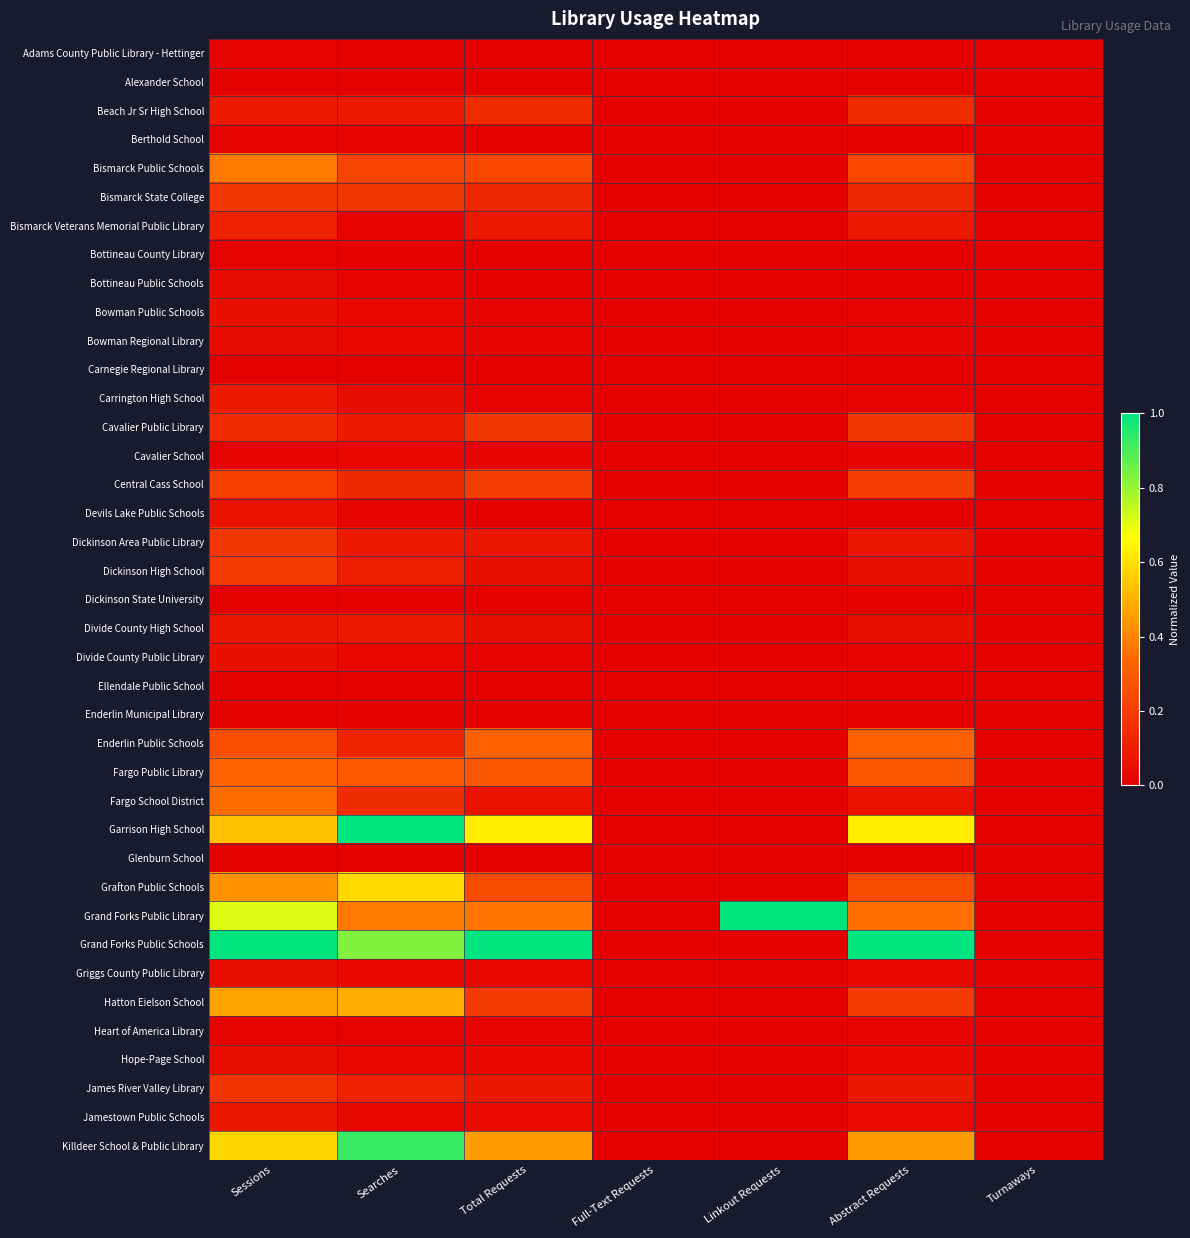

Reading right to left, extract all data points from this chart.

Adams County Public Library - Hettinger: Turnaways=0.0	Abstract Requests=0.0	Linkout Requests=0.0	Full-Text Requests=0.0	Total Requests=0.0	Searches=0.0	Sessions=0.0
Alexander School: Turnaways=0.0	Abstract Requests=0.0	Linkout Requests=0.0	Full-Text Requests=0.0	Total Requests=0.0	Searches=0.0	Sessions=0.0
Beach Jr Sr High School: Turnaways=0.0	Abstract Requests=0.1	Linkout Requests=0.0	Full-Text Requests=0.0	Total Requests=0.1	Searches=0.1	Sessions=0.1
Berthold School: Turnaways=0.0	Abstract Requests=0.0	Linkout Requests=0.0	Full-Text Requests=0.0	Total Requests=0.0	Searches=0.0	Sessions=0.0
Bismarck Public Schools: Turnaways=0.0	Abstract Requests=0.2	Linkout Requests=0.0	Full-Text Requests=0.0	Total Requests=0.2	Searches=0.2	Sessions=0.4
Bismarck State College: Turnaways=0.0	Abstract Requests=0.1	Linkout Requests=0.0	Full-Text Requests=0.0	Total Requests=0.1	Searches=0.2	Sessions=0.2
Bismarck Veterans Memorial Public Library: Turnaways=0.0	Abstract Requests=0.1	Linkout Requests=0.0	Full-Text Requests=0.0	Total Requests=0.1	Searches=0.0	Sessions=0.1
Bottineau County Library: Turnaways=0.0	Abstract Requests=0.0	Linkout Requests=0.0	Full-Text Requests=0.0	Total Requests=0.0	Searches=0.0	Sessions=0.0
Bottineau Public Schools: Turnaways=0.0	Abstract Requests=0.0	Linkout Requests=0.0	Full-Text Requests=0.0	Total Requests=0.0	Searches=0.0	Sessions=0.0
Bowman Public Schools: Turnaways=0.0	Abstract Requests=0.0	Linkout Requests=0.0	Full-Text Requests=0.0	Total Requests=0.0	Searches=0.0	Sessions=0.1
Bowman Regional Library: Turnaways=0.0	Abstract Requests=0.0	Linkout Requests=0.0	Full-Text Requests=0.0	Total Requests=0.0	Searches=0.0	Sessions=0.0
Carnegie Regional Library: Turnaways=0.0	Abstract Requests=0.0	Linkout Requests=0.0	Full-Text Requests=0.0	Total Requests=0.0	Searches=0.0	Sessions=0.0
Carrington High School: Turnaways=0.0	Abstract Requests=0.0	Linkout Requests=0.0	Full-Text Requests=0.0	Total Requests=0.0	Searches=0.0	Sessions=0.1
Cavalier Public Library: Turnaways=0.0	Abstract Requests=0.2	Linkout Requests=0.0	Full-Text Requests=0.0	Total Requests=0.2	Searches=0.1	Sessions=0.1
Cavalier School: Turnaways=0.0	Abstract Requests=0.0	Linkout Requests=0.0	Full-Text Requests=0.0	Total Requests=0.0	Searches=0.0	Sessions=0.0
Central Cass School: Turnaways=0.0	Abstract Requests=0.2	Linkout Requests=0.0	Full-Text Requests=0.0	Total Requests=0.2	Searches=0.1	Sessions=0.2
Devils Lake Public Schools: Turnaways=0.0	Abstract Requests=0.0	Linkout Requests=0.0	Full-Text Requests=0.0	Total Requests=0.0	Searches=0.0	Sessions=0.1
Dickinson Area Public Library: Turnaways=0.0	Abstract Requests=0.1	Linkout Requests=0.0	Full-Text Requests=0.0	Total Requests=0.1	Searches=0.1	Sessions=0.2
Dickinson High School: Turnaways=0.0	Abstract Requests=0.1	Linkout Requests=0.0	Full-Text Requests=0.0	Total Requests=0.1	Searches=0.1	Sessions=0.2
Dickinson State University: Turnaways=0.0	Abstract Requests=0.0	Linkout Requests=0.0	Full-Text Requests=0.0	Total Requests=0.0	Searches=0.0	Sessions=0.0
Divide County High School: Turnaways=0.0	Abstract Requests=0.1	Linkout Requests=0.0	Full-Text Requests=0.0	Total Requests=0.1	Searches=0.1	Sessions=0.1
Divide County Public Library: Turnaways=0.0	Abstract Requests=0.0	Linkout Requests=0.0	Full-Text Requests=0.0	Total Requests=0.0	Searches=0.0	Sessions=0.1
Ellendale Public School: Turnaways=0.0	Abstract Requests=0.0	Linkout Requests=0.0	Full-Text Requests=0.0	Total Requests=0.0	Searches=0.0	Sessions=0.0
Enderlin Municipal Library: Turnaways=0.0	Abstract Requests=0.0	Linkout Requests=0.0	Full-Text Requests=0.0	Total Requests=0.0	Searches=0.0	Sessions=0.0
Enderlin Public Schools: Turnaways=0.0	Abstract Requests=0.3	Linkout Requests=0.0	Full-Text Requests=0.0	Total Requests=0.3	Searches=0.1	Sessions=0.3
Fargo Public Library: Turnaways=0.0	Abstract Requests=0.3	Linkout Requests=0.0	Full-Text Requests=0.0	Total Requests=0.3	Searches=0.3	Sessions=0.3
Fargo School District: Turnaways=0.0	Abstract Requests=0.1	Linkout Requests=0.0	Full-Text Requests=0.0	Total Requests=0.1	Searches=0.2	Sessions=0.3
Garrison High School: Turnaways=0.0	Abstract Requests=0.6	Linkout Requests=0.0	Full-Text Requests=0.0	Total Requests=0.6	Searches=1.0	Sessions=0.5
Glenburn School: Turnaways=0.0	Abstract Requests=0.0	Linkout Requests=0.0	Full-Text Requests=0.0	Total Requests=0.0	Searches=0.0	Sessions=0.0
Grafton Public Schools: Turnaways=0.0	Abstract Requests=0.2	Linkout Requests=0.0	Full-Text Requests=0.0	Total Requests=0.2	Searches=0.6	Sessions=0.4
Grand Forks Public Library: Turnaways=0.0	Abstract Requests=0.4	Linkout Requests=1.0	Full-Text Requests=0.0	Total Requests=0.4	Searches=0.4	Sessions=0.7
Grand Forks Public Schools: Turnaways=0.0	Abstract Requests=1.0	Linkout Requests=0.0	Full-Text Requests=0.0	Total Requests=1.0	Searches=0.8	Sessions=1.0
Griggs County Public Library: Turnaways=0.0	Abstract Requests=0.0	Linkout Requests=0.0	Full-Text Requests=0.0	Total Requests=0.0	Searches=0.0	Sessions=0.0
Hatton Eielson School: Turnaways=0.0	Abstract Requests=0.2	Linkout Requests=0.0	Full-Text Requests=0.0	Total Requests=0.2	Searches=0.5	Sessions=0.5
Heart of America Library: Turnaways=0.0	Abstract Requests=0.0	Linkout Requests=0.0	Full-Text Requests=0.0	Total Requests=0.0	Searches=0.0	Sessions=0.0
Hope-Page School: Turnaways=0.0	Abstract Requests=0.0	Linkout Requests=0.0	Full-Text Requests=0.0	Total Requests=0.0	Searches=0.0	Sessions=0.0
James River Valley Library: Turnaways=0.0	Abstract Requests=0.1	Linkout Requests=0.0	Full-Text Requests=0.0	Total Requests=0.1	Searches=0.1	Sessions=0.2
Jamestown Public Schools: Turnaways=0.0	Abstract Requests=0.0	Linkout Requests=0.0	Full-Text Requests=0.0	Total Requests=0.0	Searches=0.0	Sessions=0.1
Killdeer School & Public Library: Turnaways=0.0	Abstract Requests=0.5	Linkout Requests=0.0	Full-Text Requests=0.0	Total Requests=0.5	Searches=0.9	Sessions=0.6